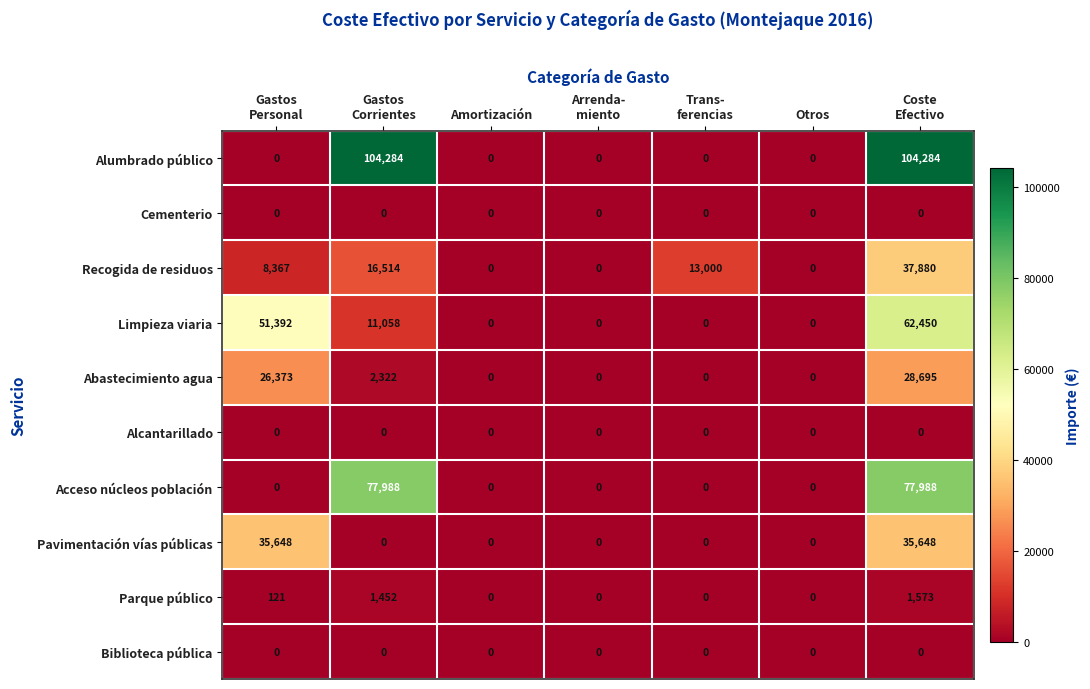

Which series has the largest total across all categories?

Alumbrado público